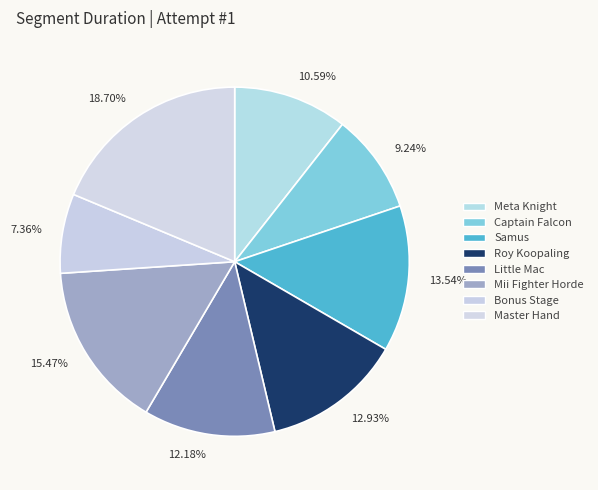

To the nearest percent, what is the difference between the Meta Knight and Captain Falcon slice percentages?

1%